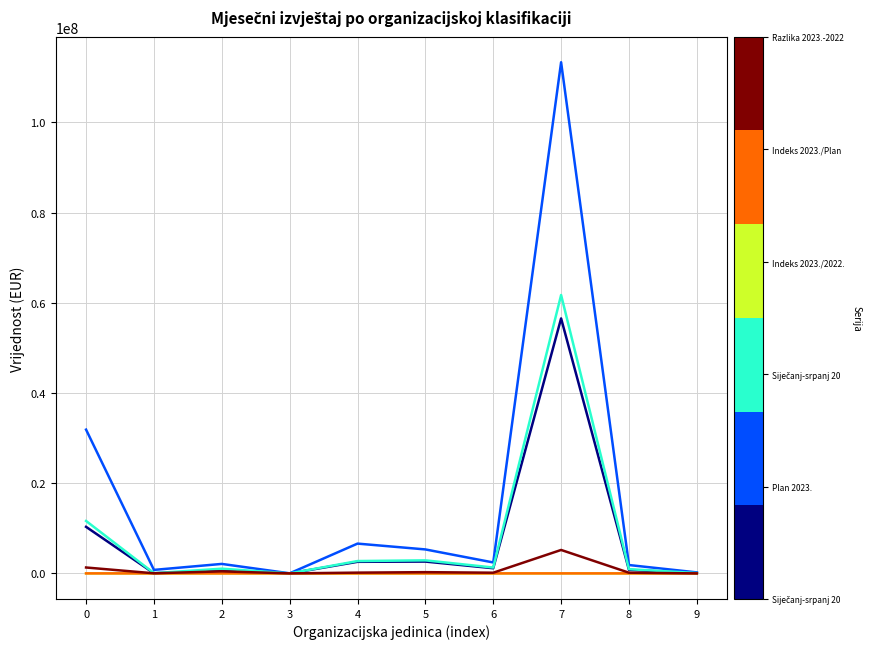

At which category is the sum across all series the highest?

7